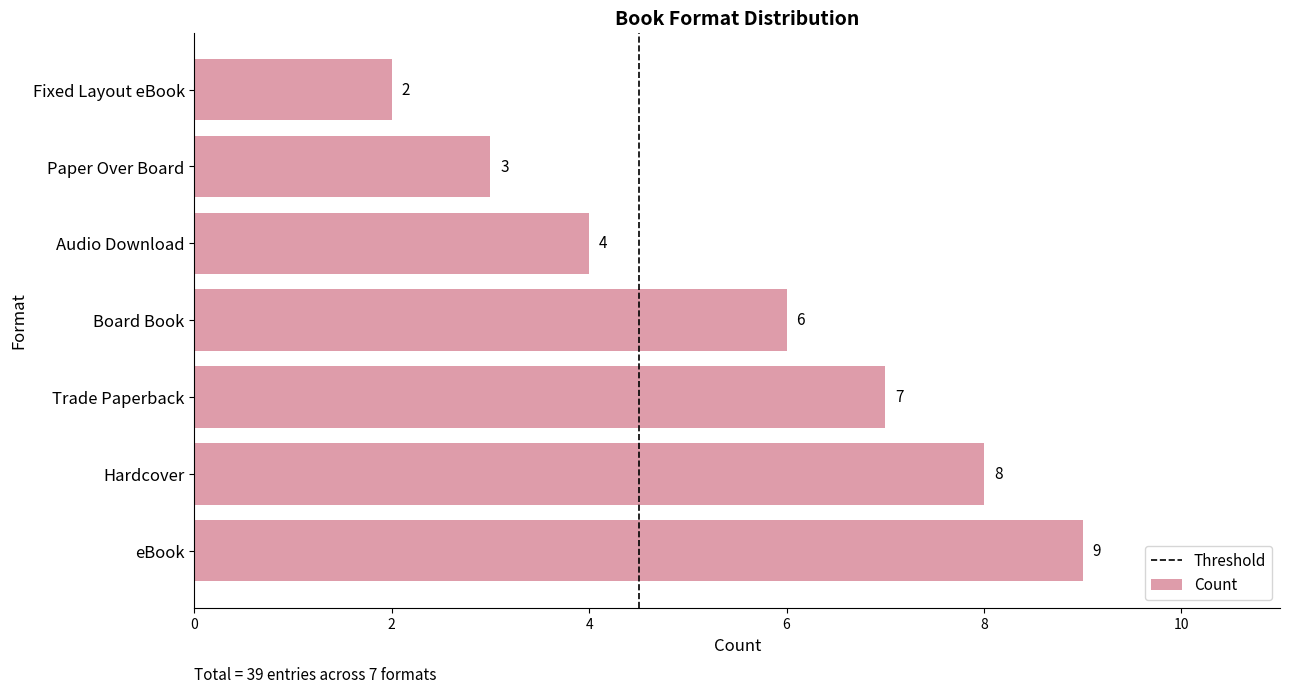

Rank the categories by value from lowest to highest.

Fixed Layout eBook, Paper Over Board, Audio Download, Board Book, Trade Paperback, Hardcover, eBook